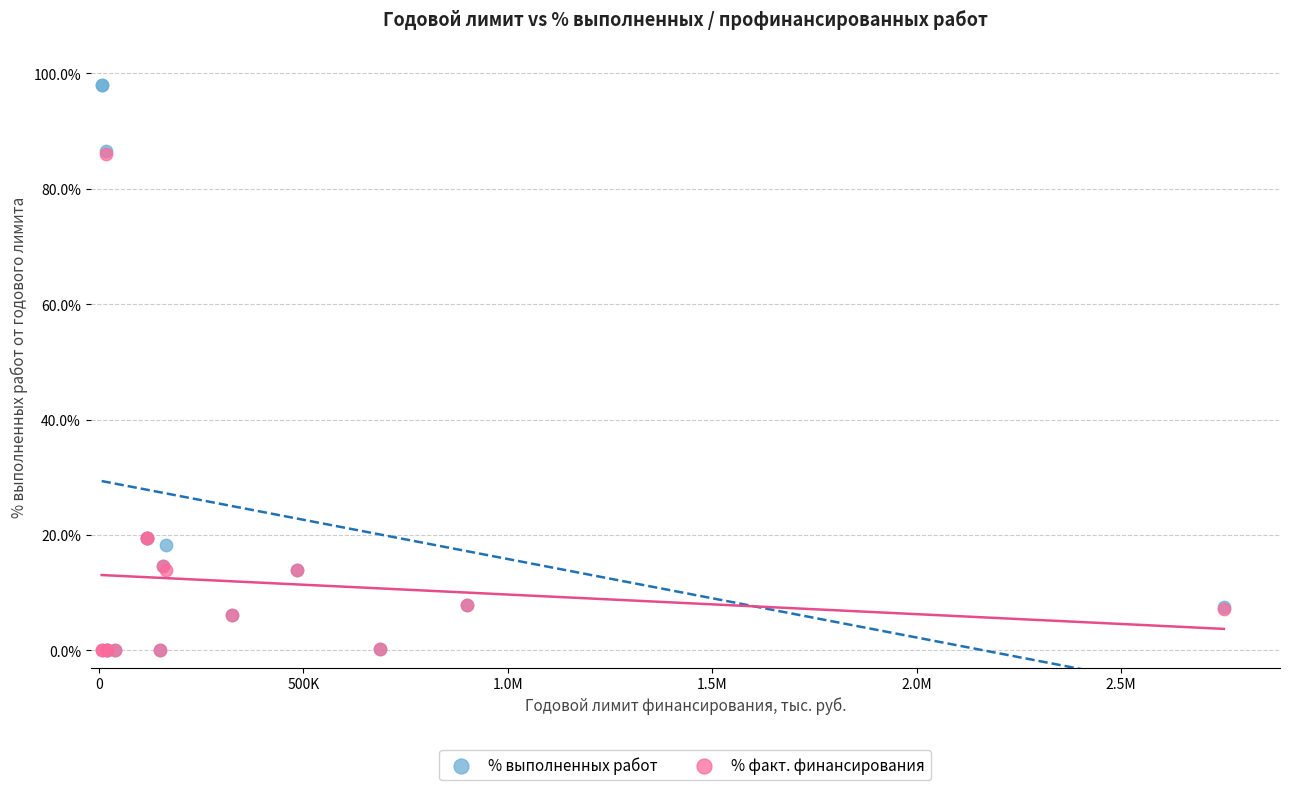

Which series contains the highest Y value?

% выполненных работ